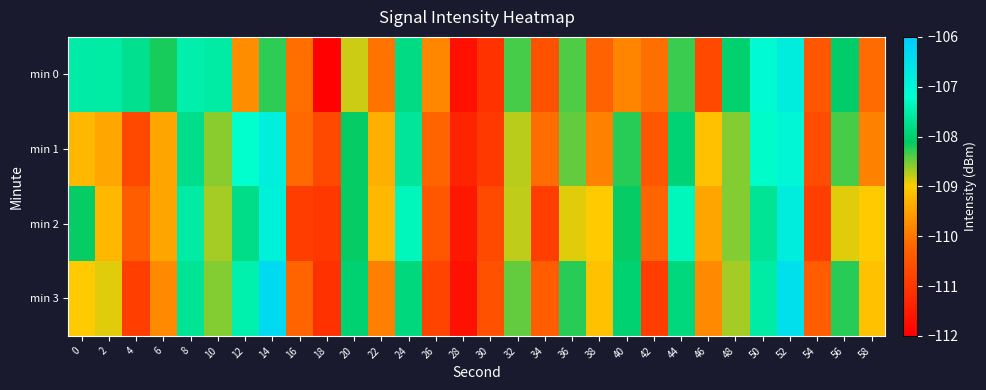

Which series changed the most between 20 and 32?

min 2